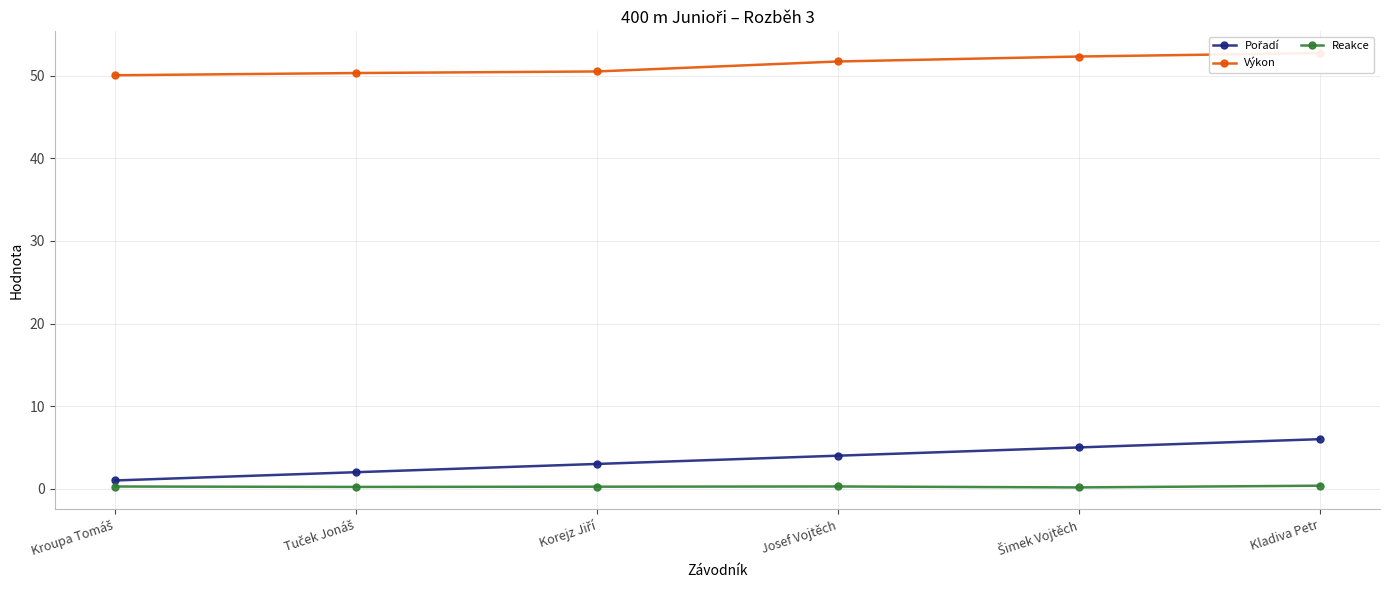

Between Kroupa Tomáš and Tuček Jonáš, which series saw the biggest shift?

Pořadí